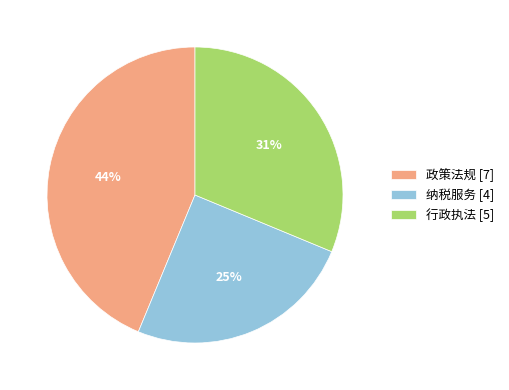

To the nearest percent, what is the average slice percentage?

33%